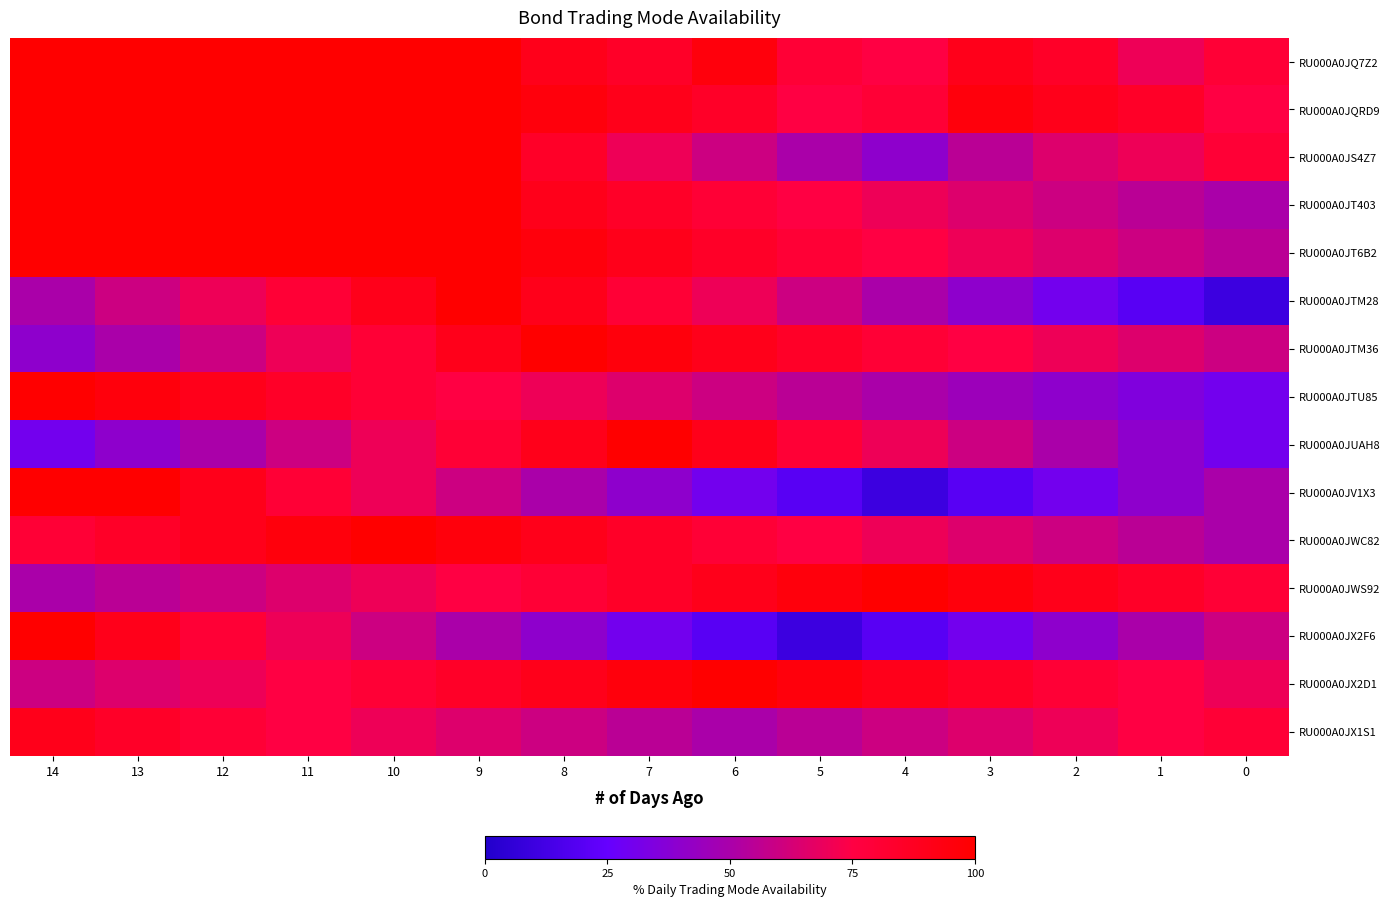

Rank the series at 13 from lowest to highest value.

RU000A0JUAH8, RU000A0JTM36, RU000A0JWS92, RU000A0JTM28, RU000A0JX2D1, RU000A0JWC82, RU000A0JX1S1, RU000A0JX2F6, RU000A0JTU85, RU000A0JQ7Z2, RU000A0JQRD9, RU000A0JS4Z7, RU000A0JT403, RU000A0JT6B2, RU000A0JV1X3